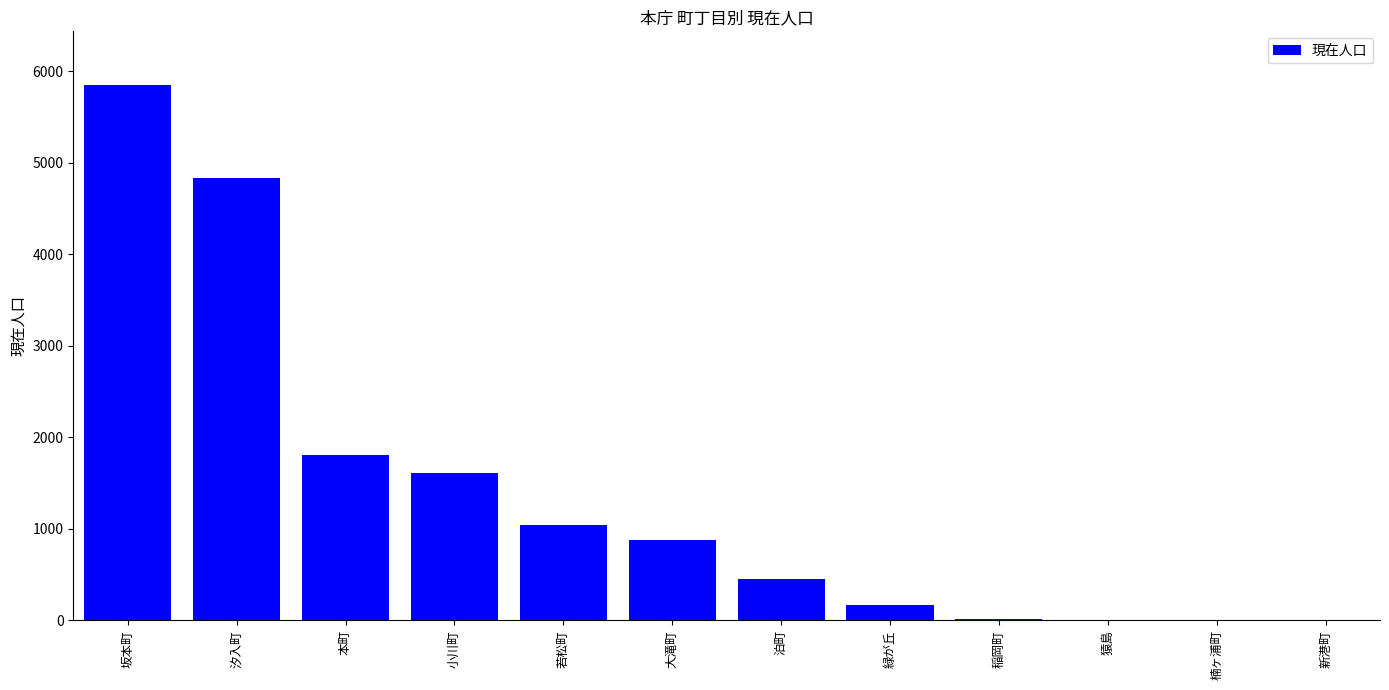

Where is the data nearest to the value 2925?

本町